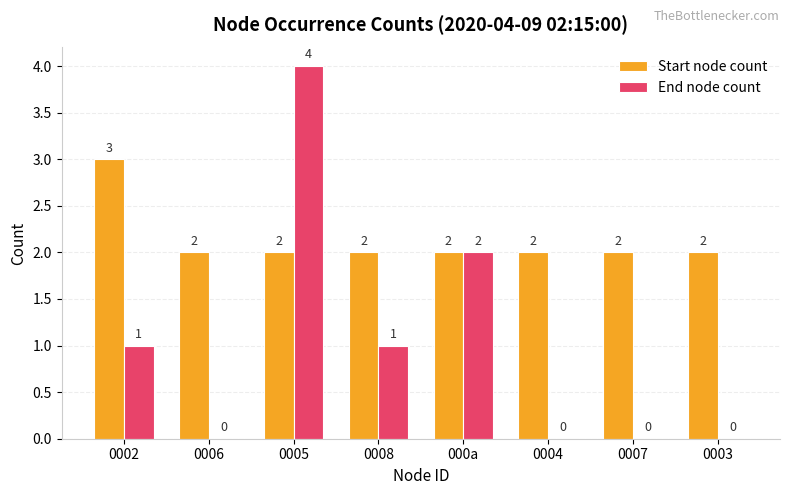

Between 0002 and 0005, which series saw the biggest shift?

End node count